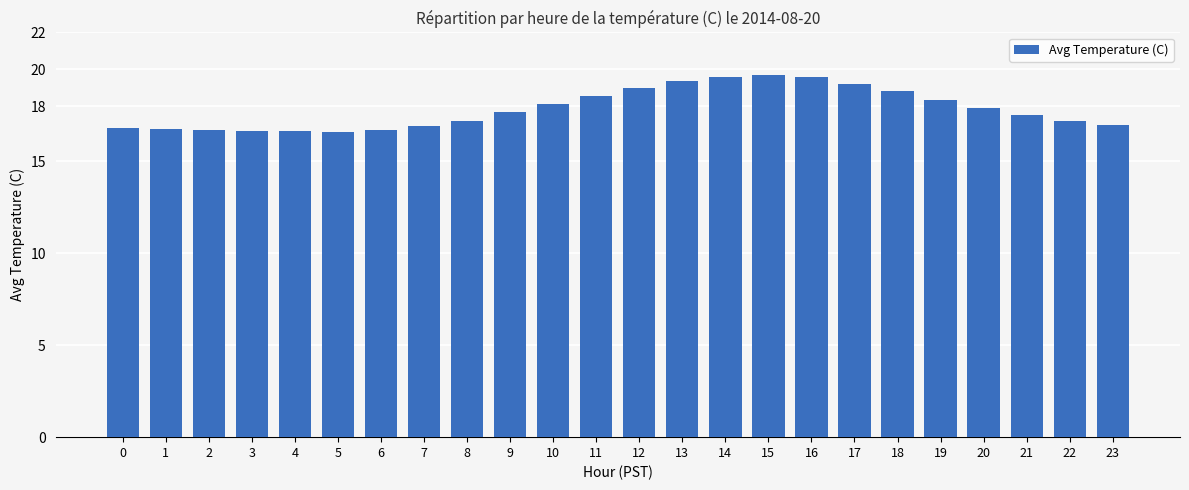

What is the average value?

17.8